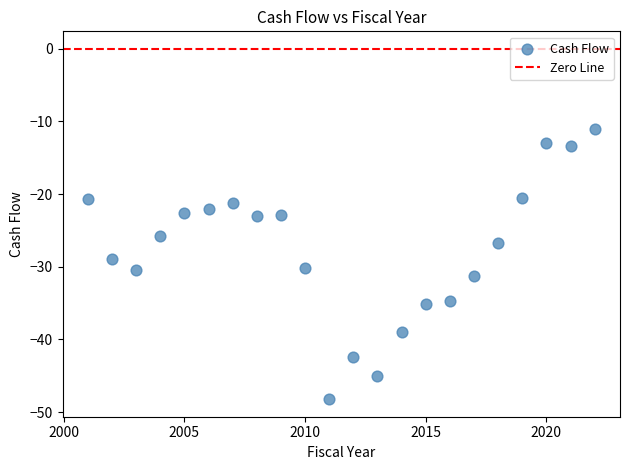

What is the range of X values (max minus min)?

21.0